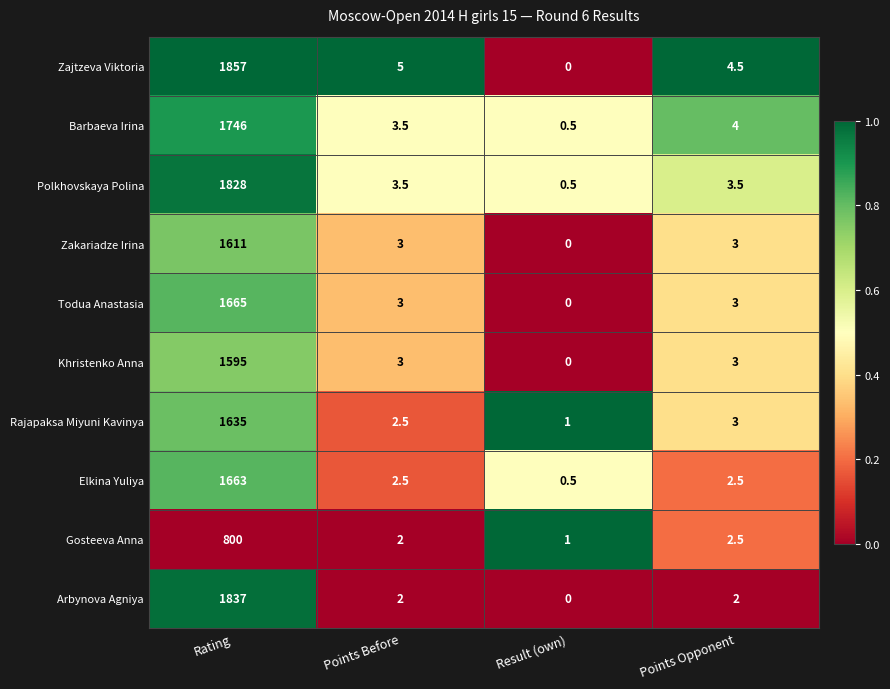

Which series has the widest spread of values?

Zajtzeva Viktoria